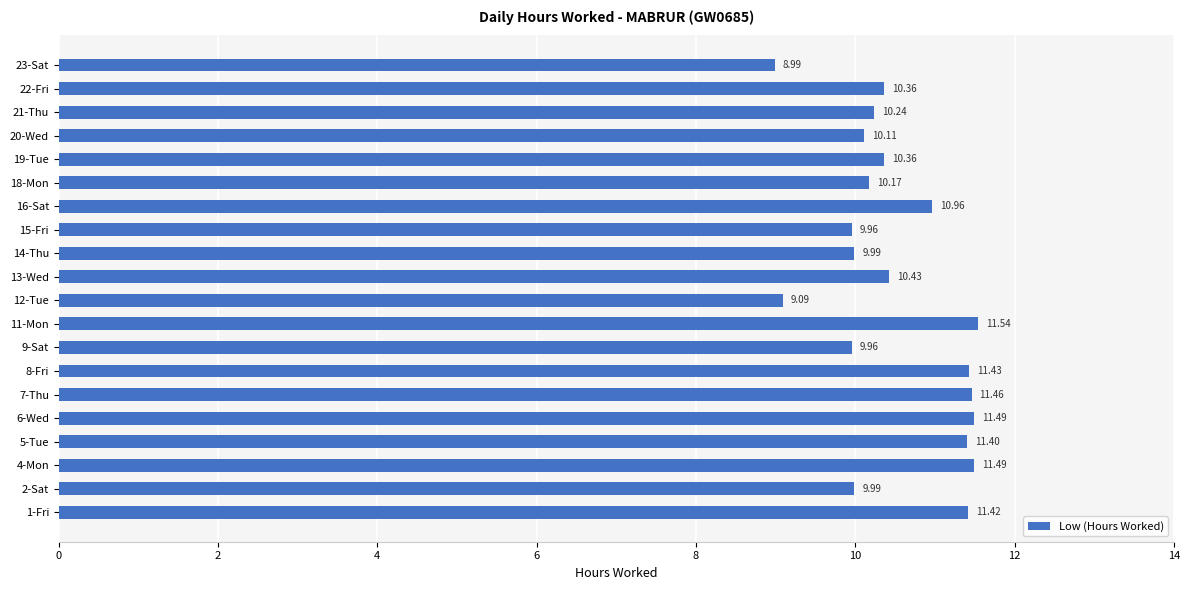

What is the maximum value shown in the chart?

11.5